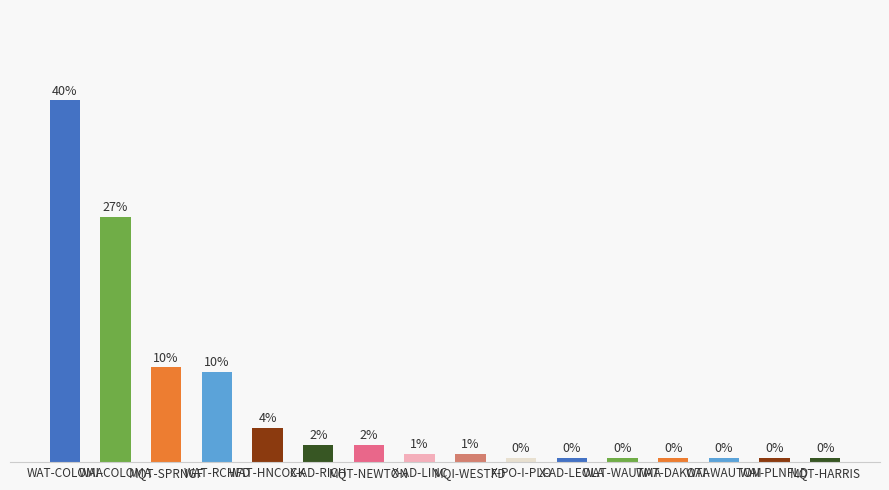

What is the difference between the maximum and minimum values?

39.3